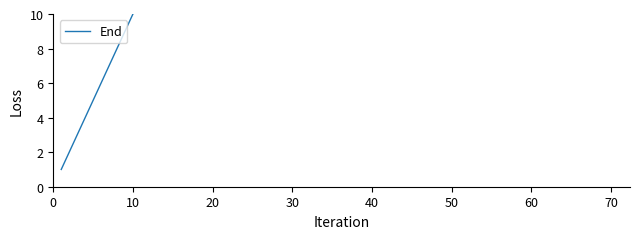

True or false: the data has more than 0 interior local peaks.

False